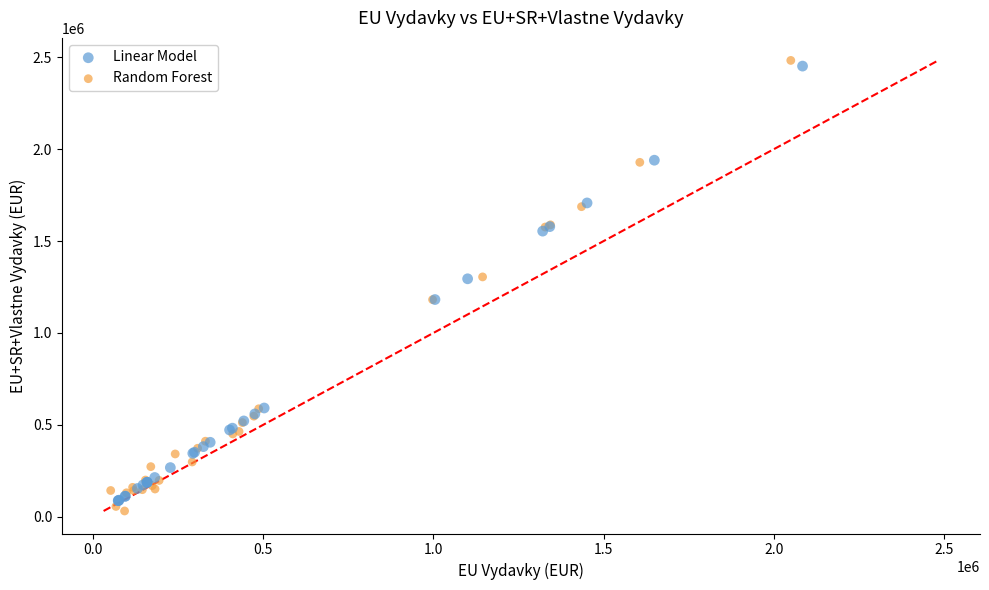

Which series contains the lowest Y value?

Random Forest